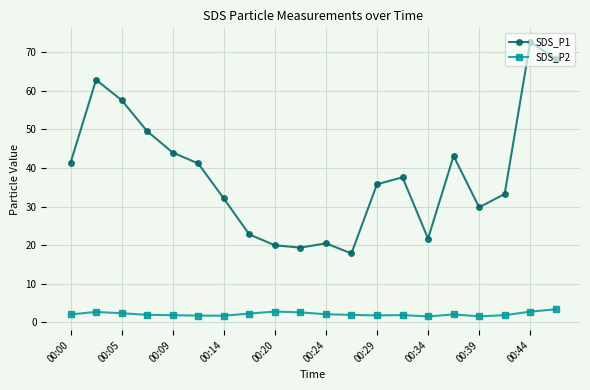

How many data points in SDS_P1 are above 37?

10